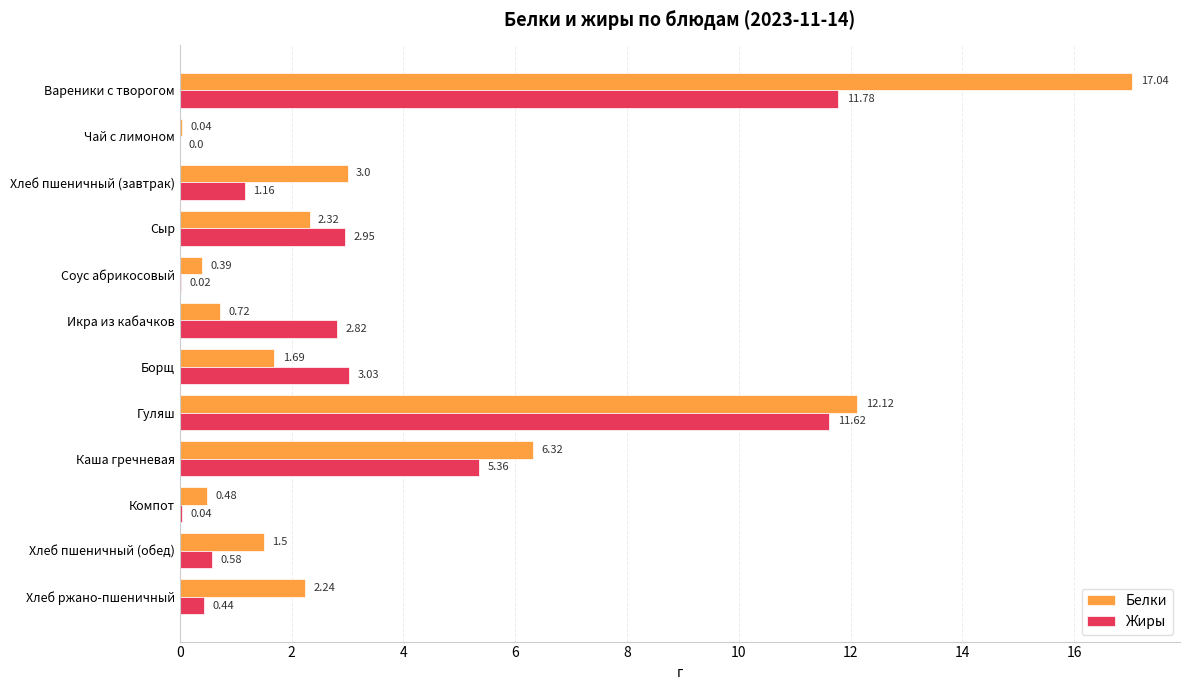

How many series are shown in this chart?

2